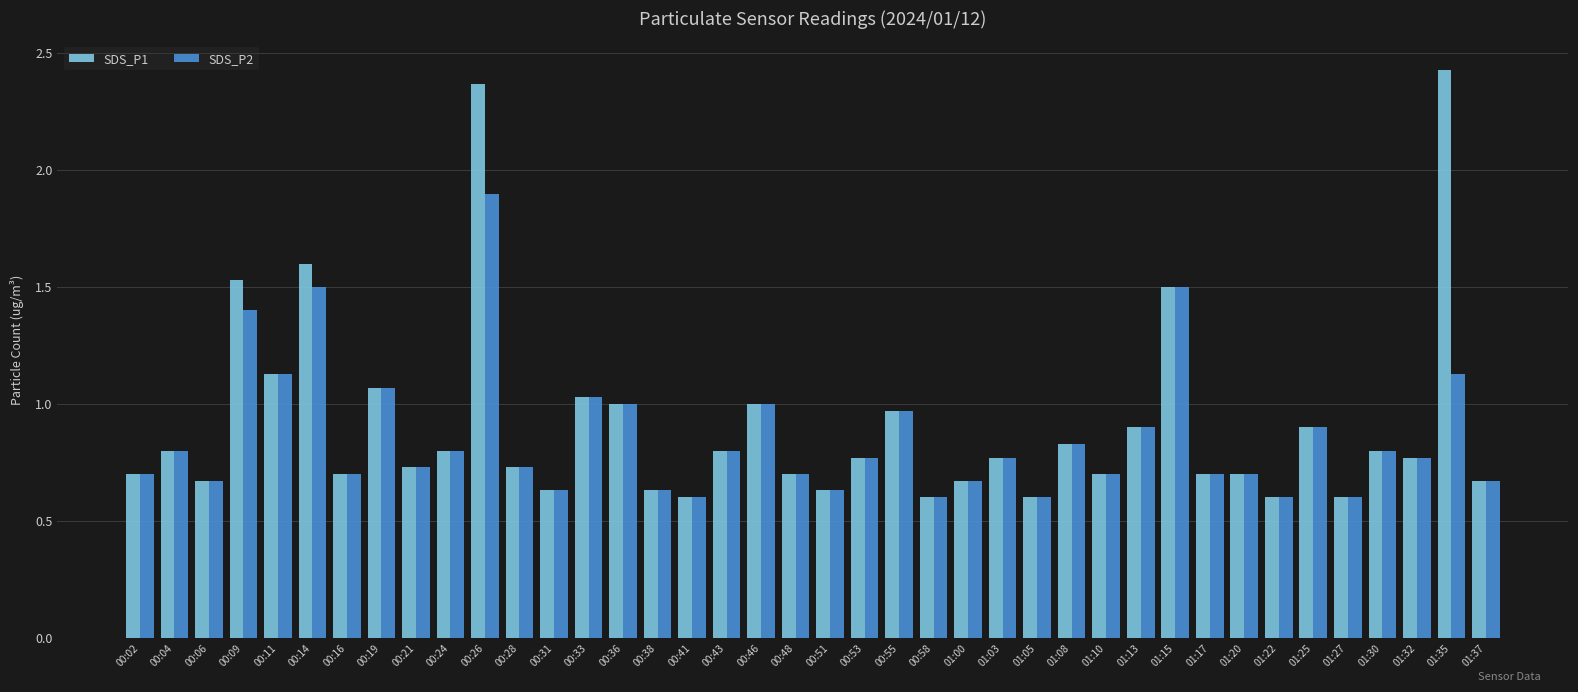

At which label does SDS_P2 reach its peak?

00:26